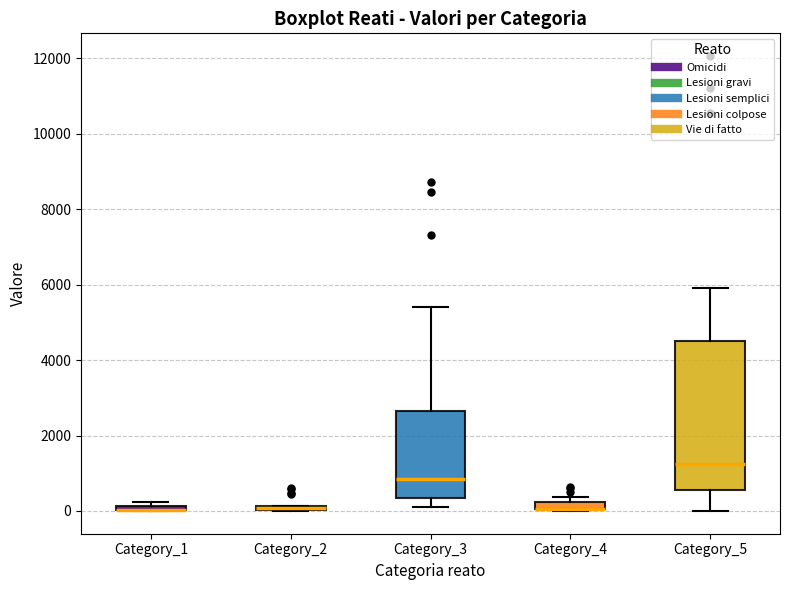

Where does the lower whisker of the box for Category_5 end on the y-axis? The values are not printed on the chart, so give them approximately, as read against the axis.

0